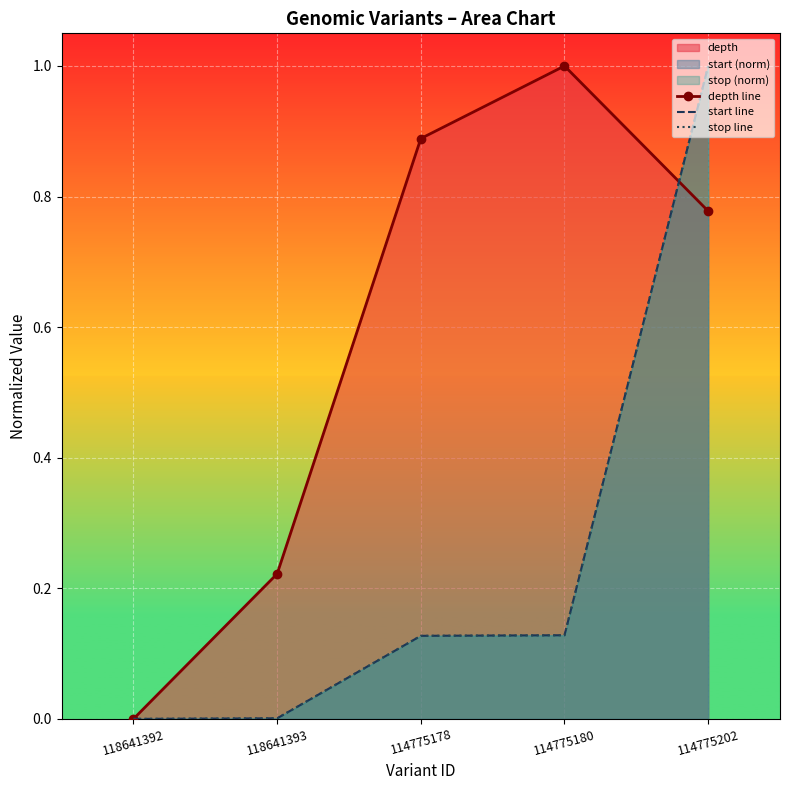

Which series has the widest spread of values?

depth line